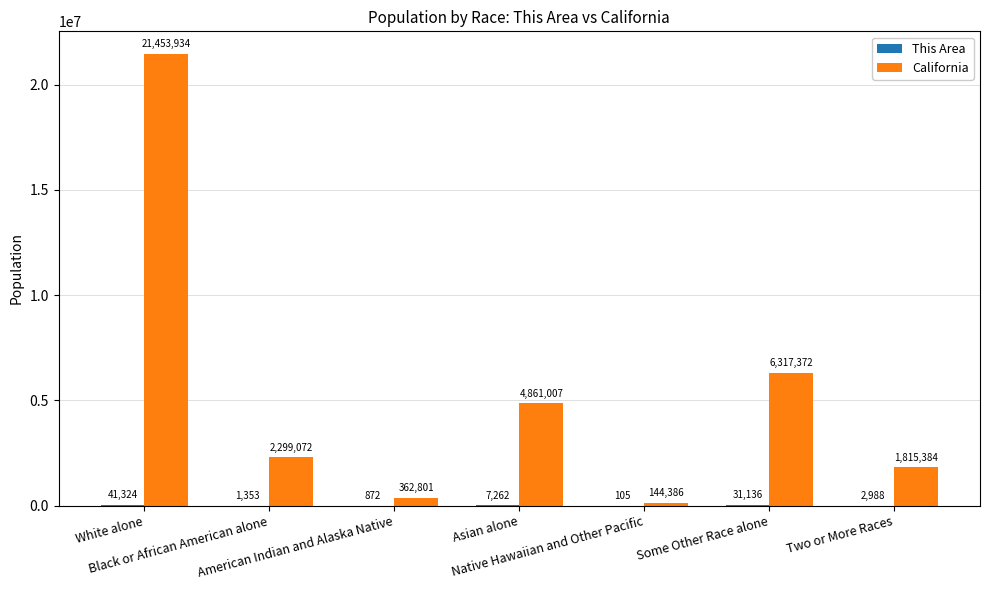

Is it true that California equals 1542816 at Asian alone?

False